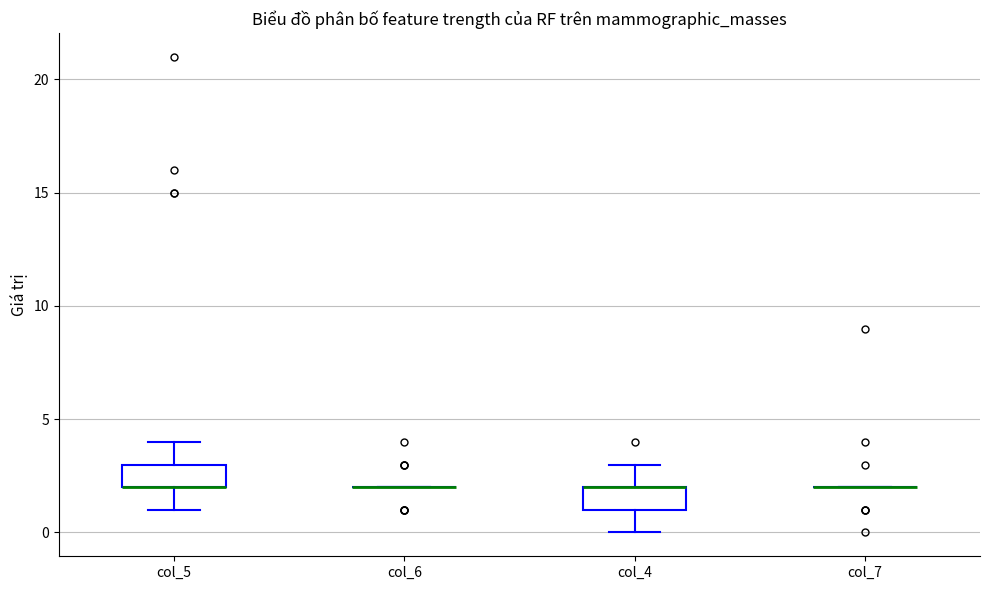

Reading left to right, read every box against the y-axis: the position of its median line, the range the box covers, and the ends of its whiskers. The values are not printed on the chart, so give them approximately, as read against the axis.

col_5: median 2 (drawn on the box's lower edge), box 2 to 3, whiskers 1 to 4
col_6: box collapsed to a line at 2, whiskers 2 to 2
col_4: median 2 (drawn on the box's upper edge), box 1 to 2, whiskers 0 to 3
col_7: box collapsed to a line at 2, whiskers 2 to 2